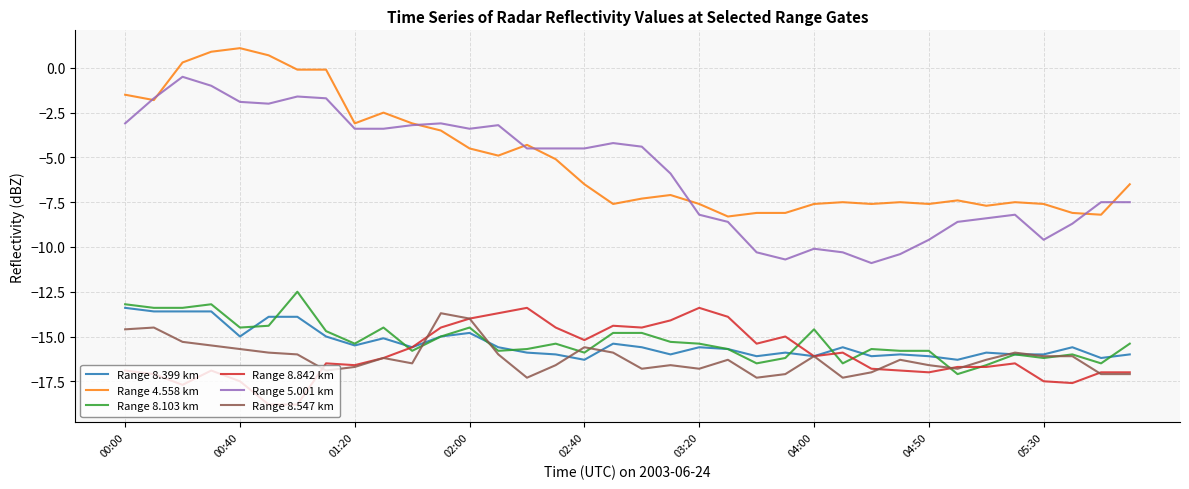

How many lines are shown in the chart?

6